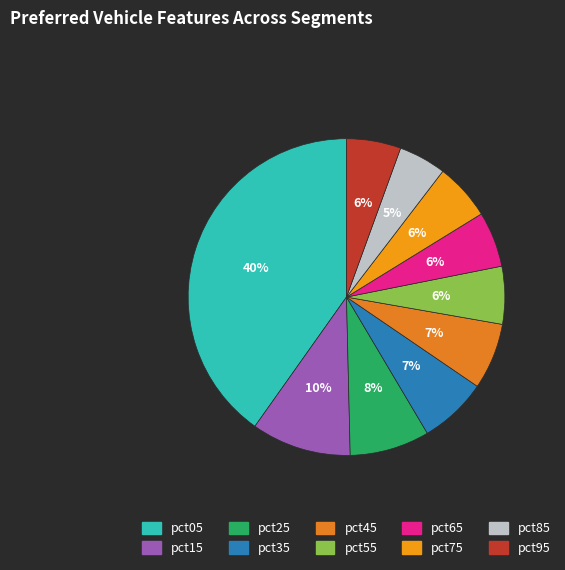

How many slices are in this pie chart?

10